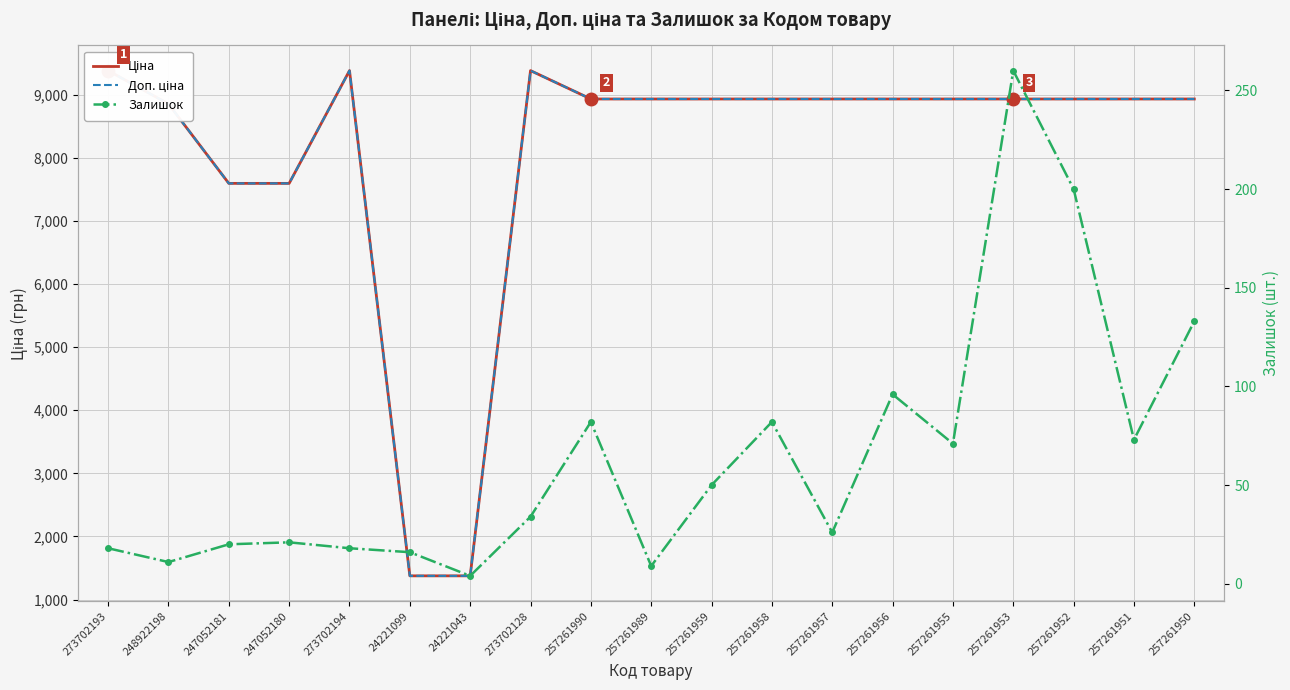

Which series has the largest total across all categories?

Ціна